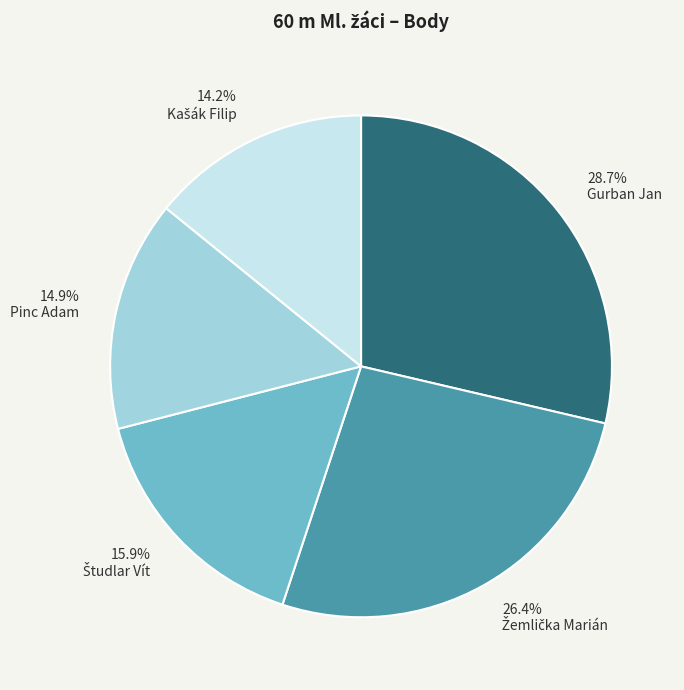

Does any single category account for the majority?

No